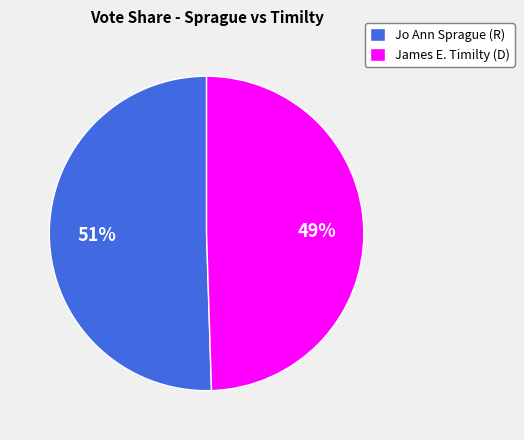

Rank the categories by value from highest to lowest.

Jo Ann Sprague (R), James E. Timilty (D)